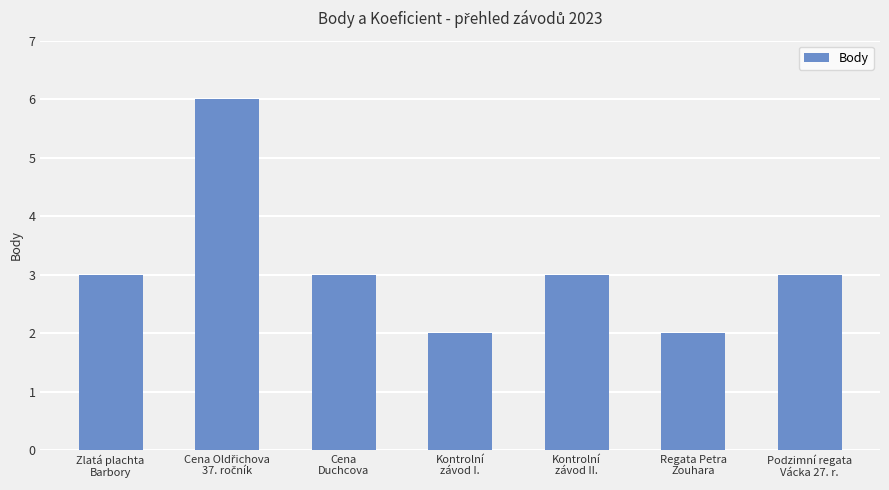

How many values are between 2 and 3?

6